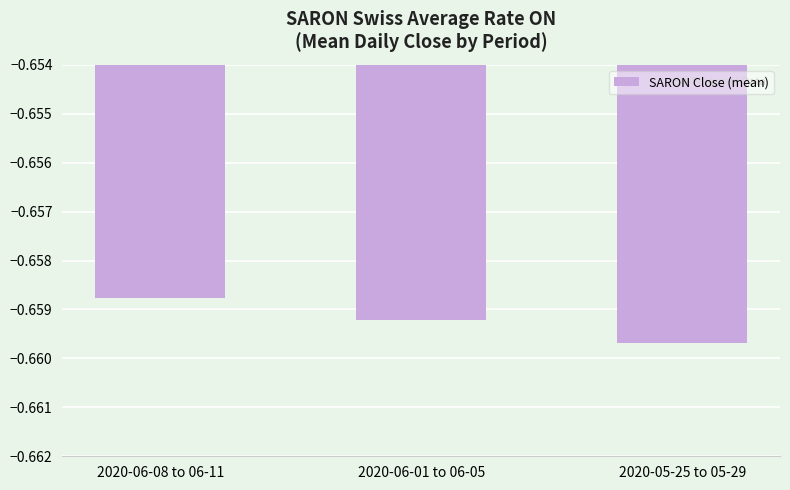

Rank the categories by value from lowest to highest.

2020-05-25 to 05-29, 2020-06-01 to 06-05, 2020-06-08 to 06-11